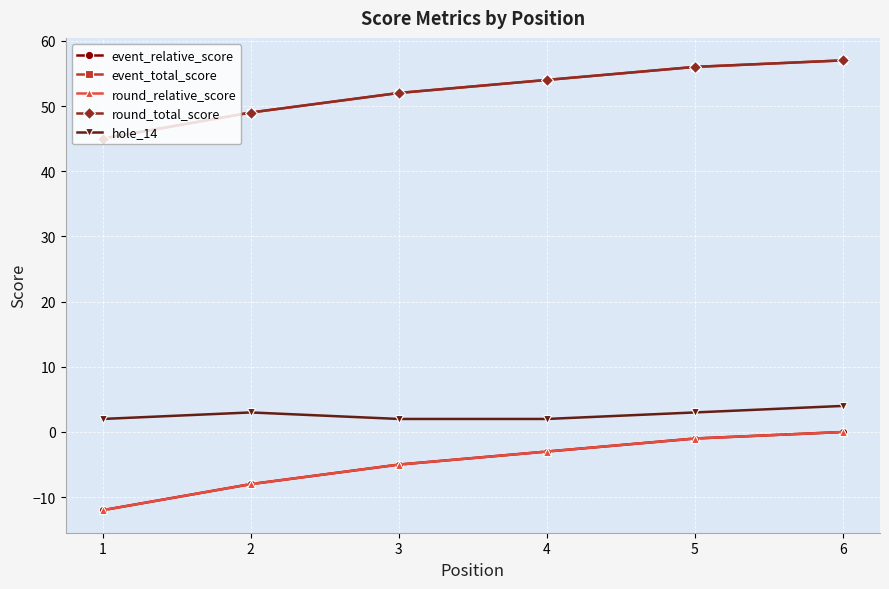

Does the chart have visible grid lines?

Yes